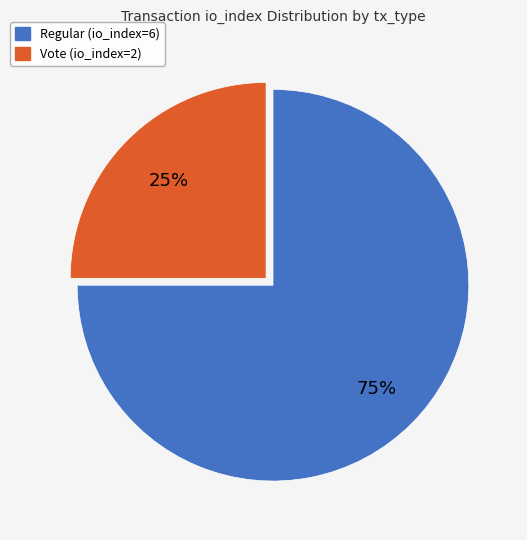

Which slice represents more than half of the pie?

Regular (io_index=6)